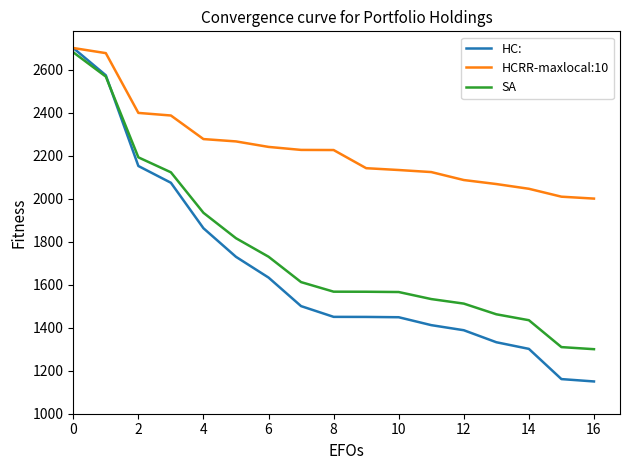

Which series has the largest total across all categories?

HCRR-maxlocal:10